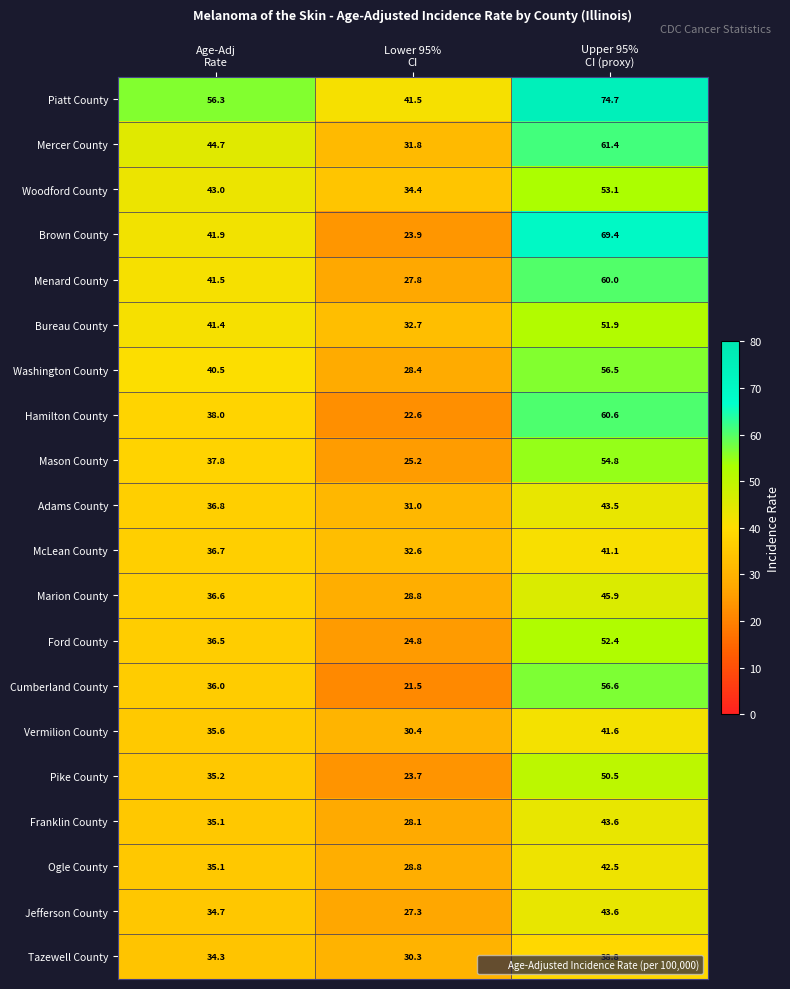

How many data points does each series have?

3